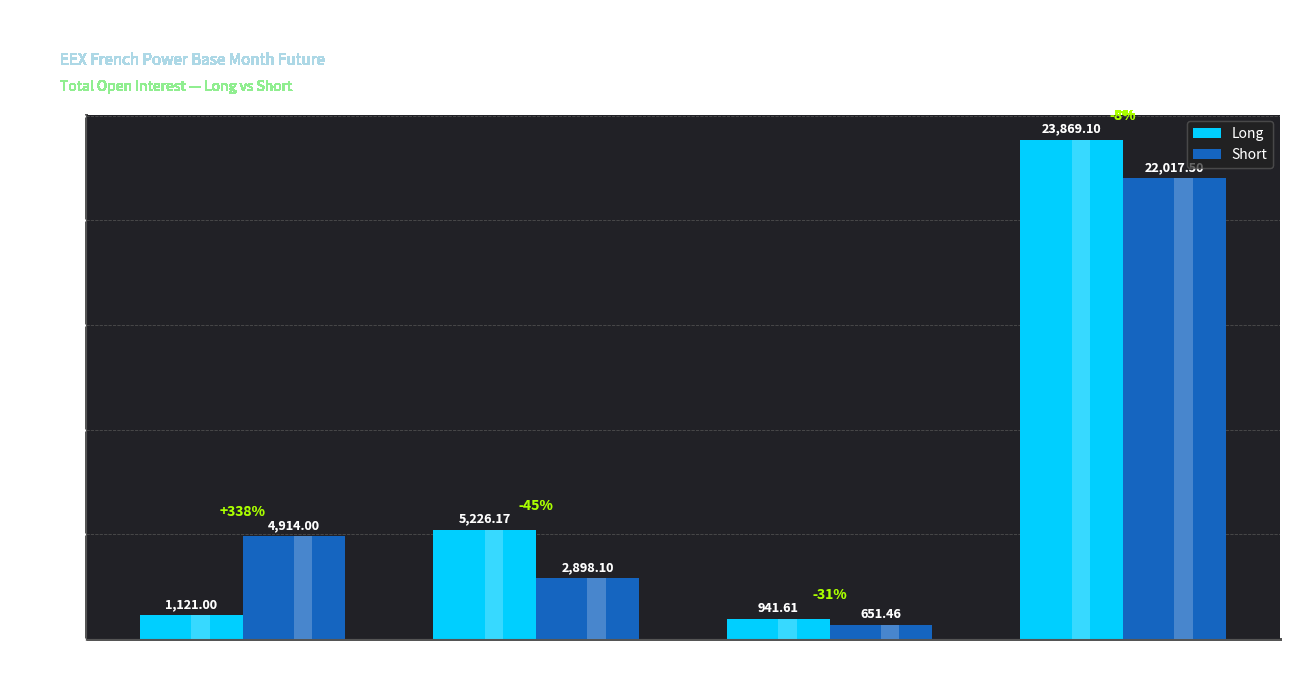

List the series in order of their overall mean, highest first.

Long, Short